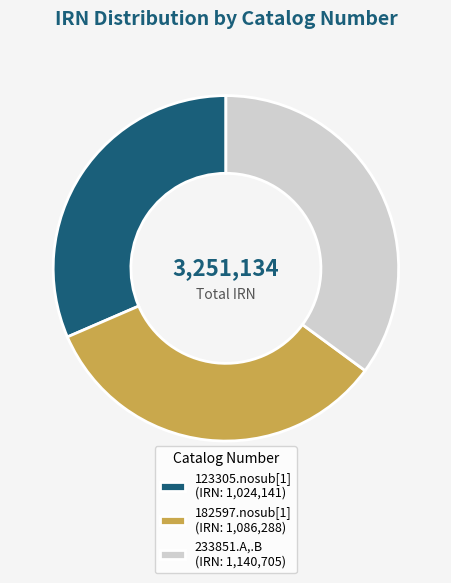

Is there any slice that represents more than half of the pie?

No